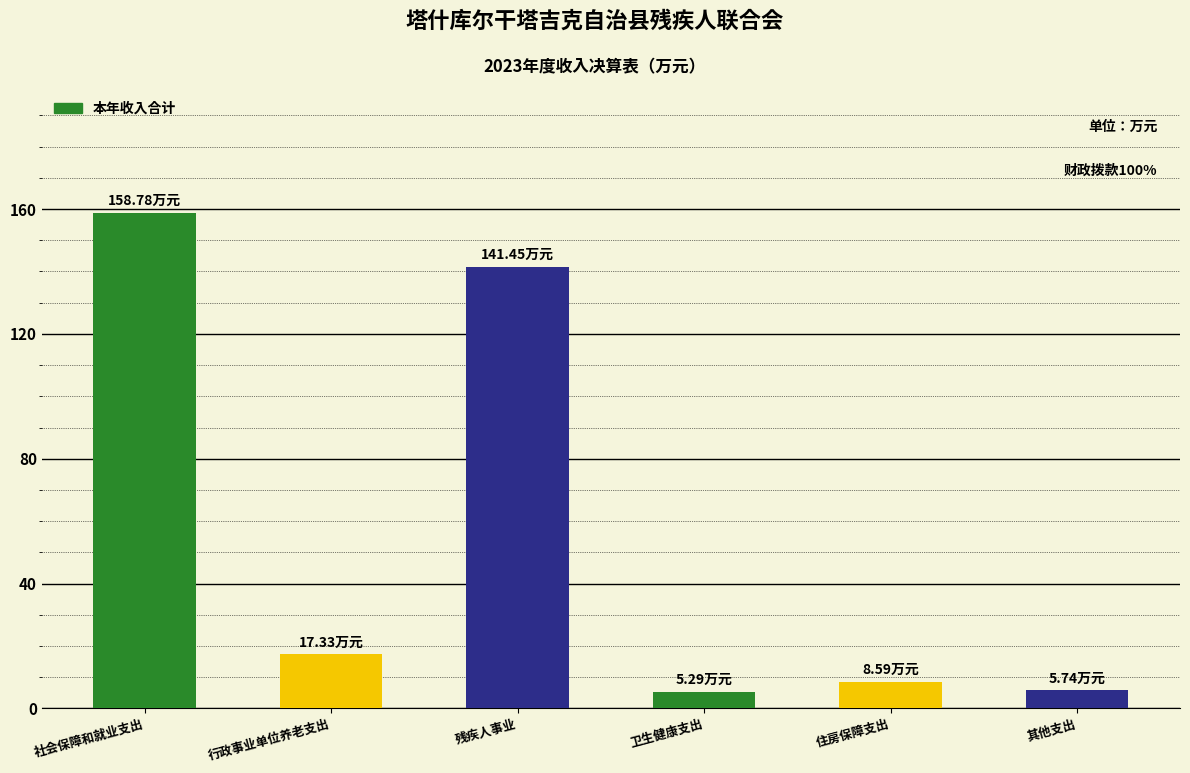

What is the ratio of the value at 残疾人事业 to the value at 住房保障支出?

16.5